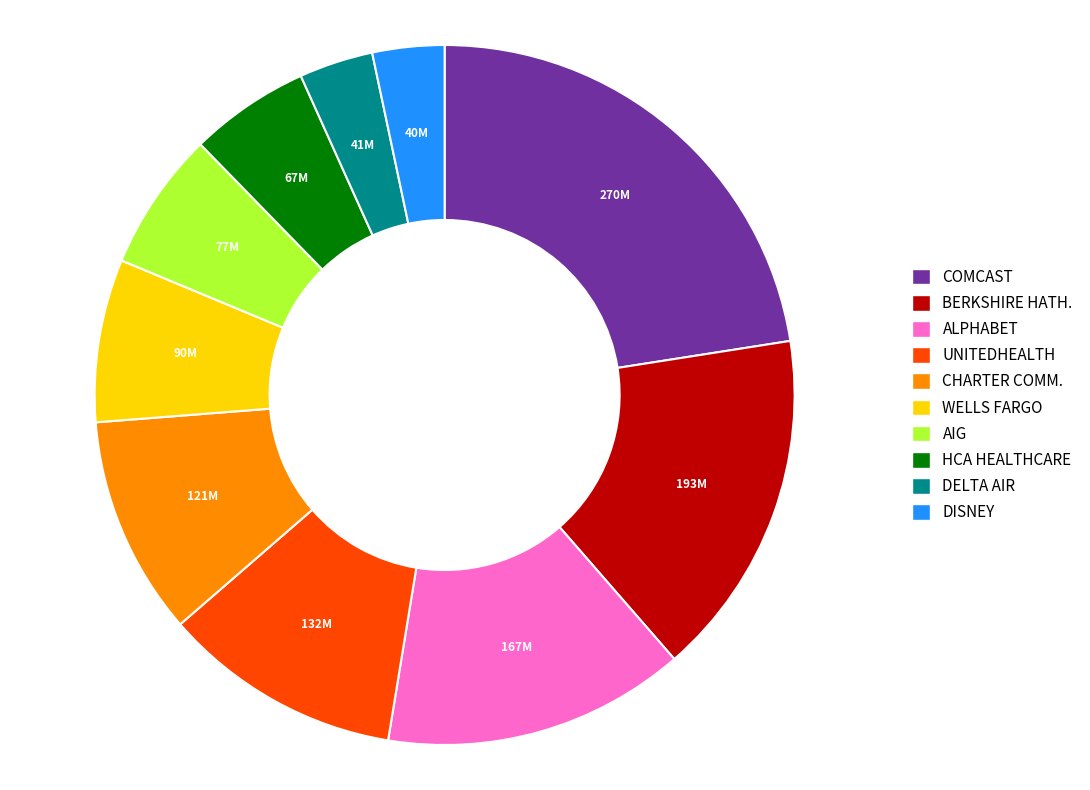

How many slices are in this pie chart?

10